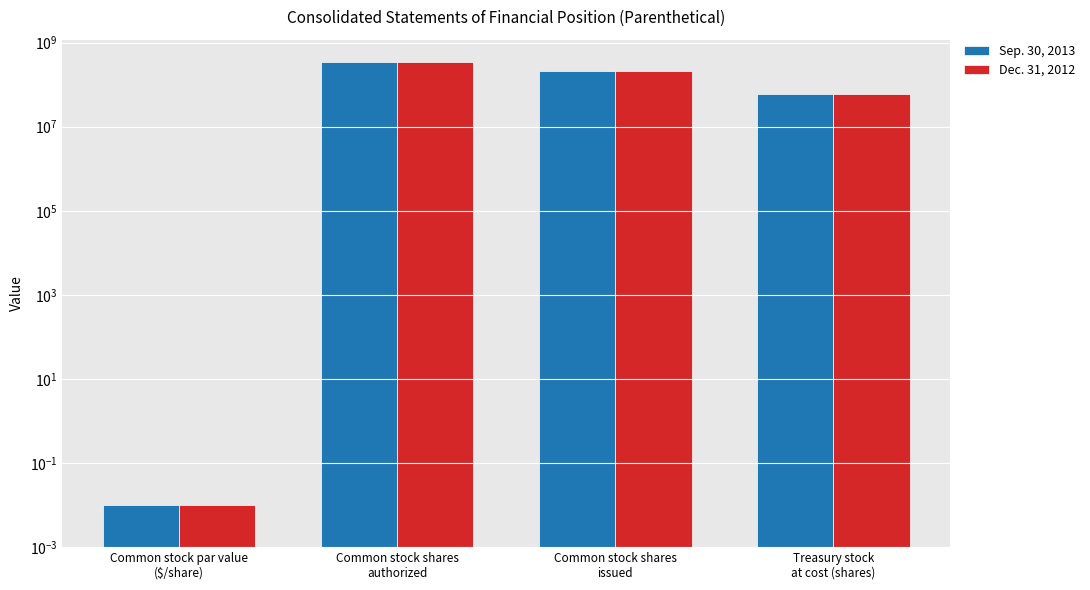

At which label does Sep. 30, 2013 reach its minimum?

Common stock par value
($/share)